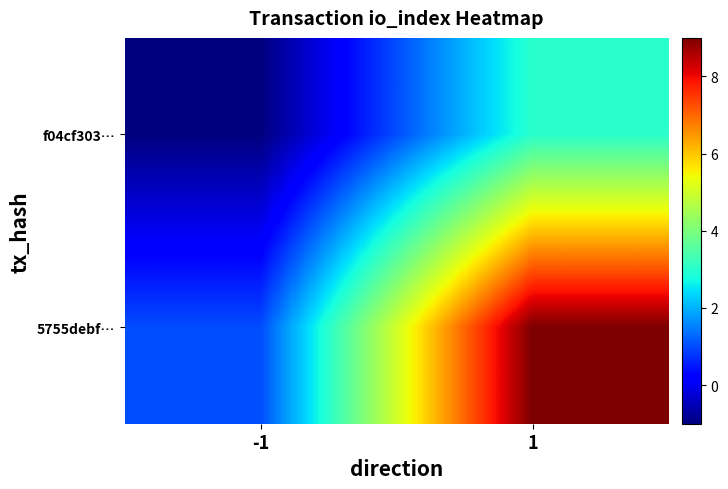

Rank the series by their average value, from highest to lowest.

5755debf…, f04cf303…